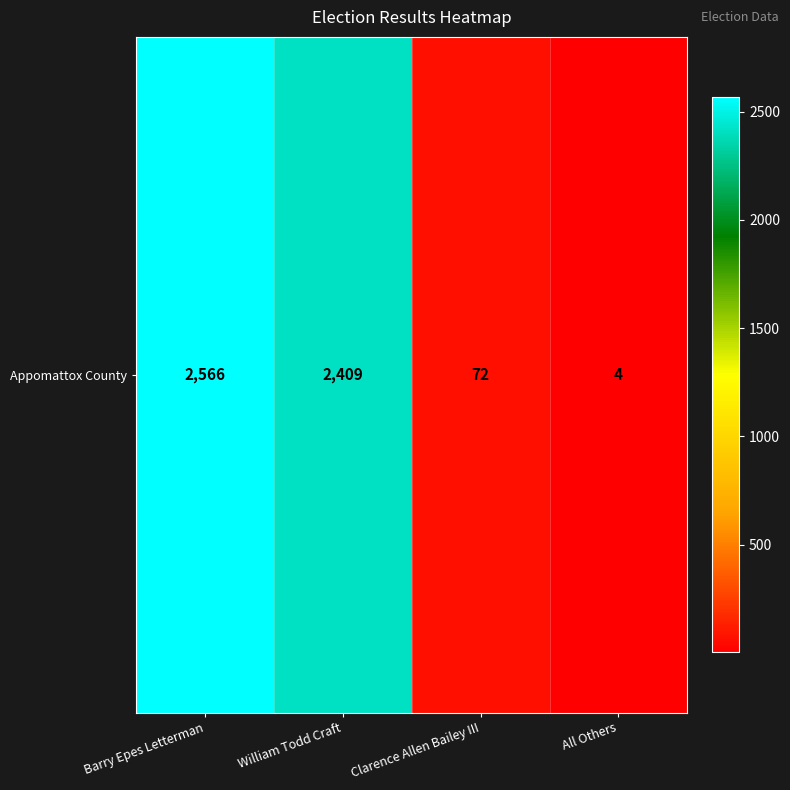

What is the difference between the second highest and minimum values?

2405